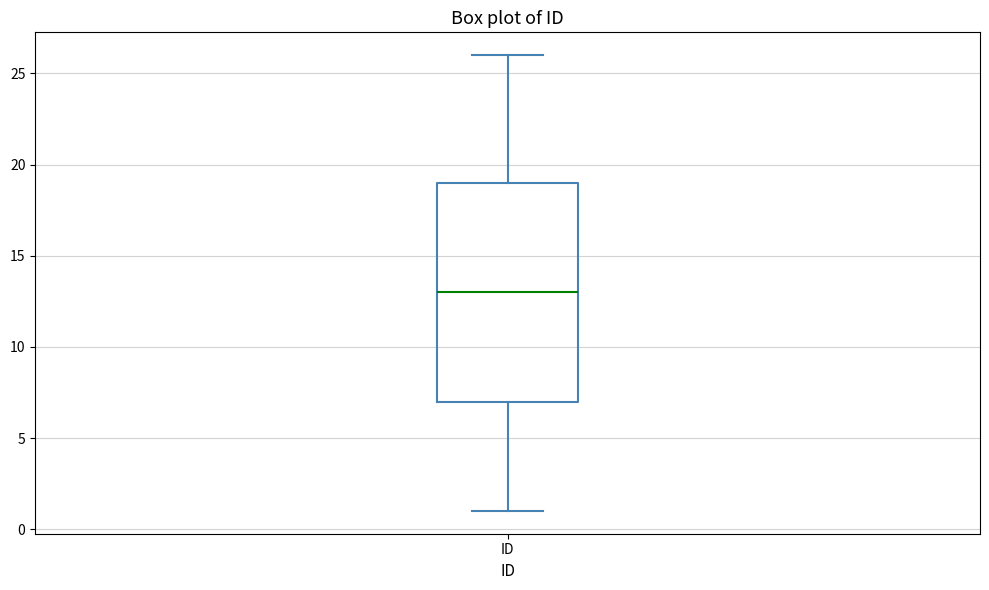

Transcribe this box plot: give where the median line is, the range the box spans, and where the two whiskers end, as read against the y-axis. The values are not printed on the chart, so give them approximately, as read against the axis.

median 13, box 7 to 19, whiskers 1 to 26